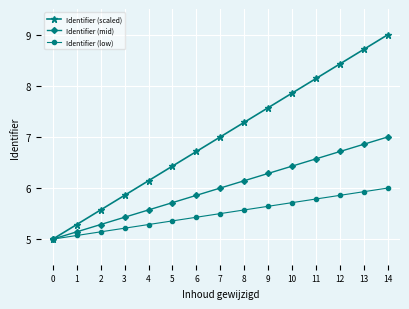

What are all the series names shown in the legend?

Identifier (scaled), Identifier (mid), Identifier (low)